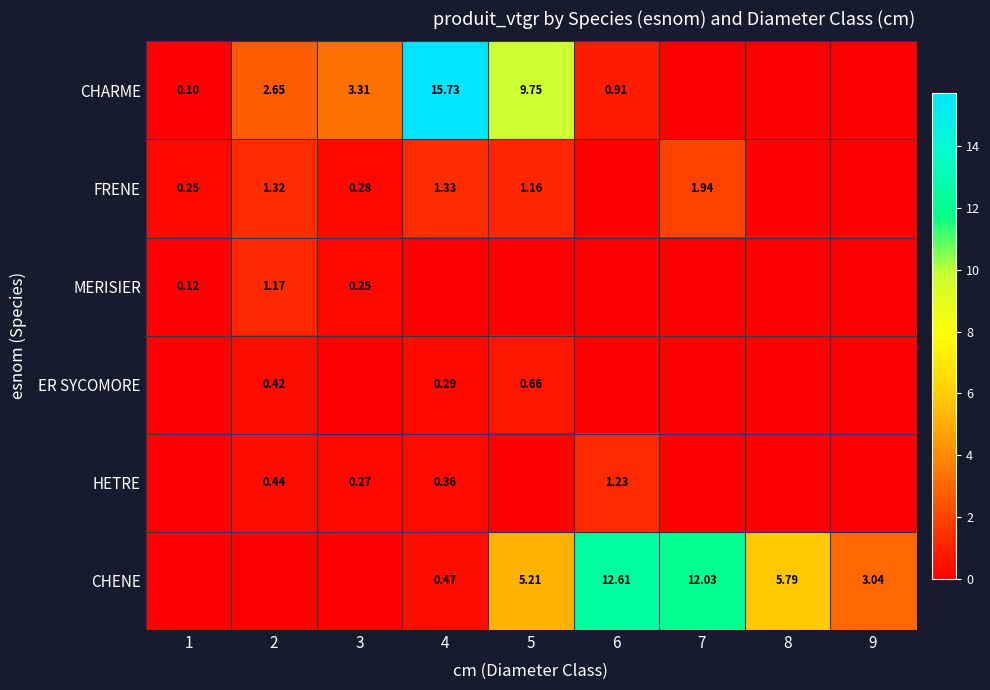

At which label does HETRE reach its minimum?

1